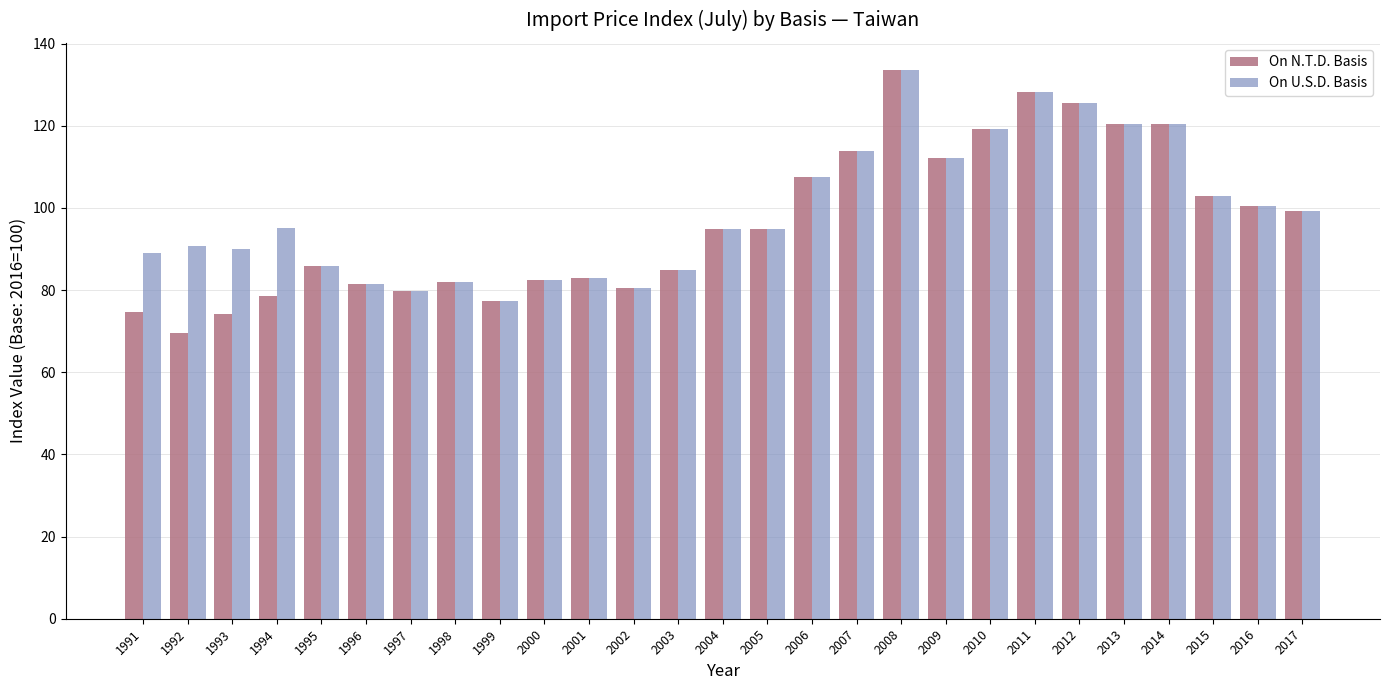

Rank the series by their average value, from highest to lowest.

On U.S.D. Basis, On N.T.D. Basis